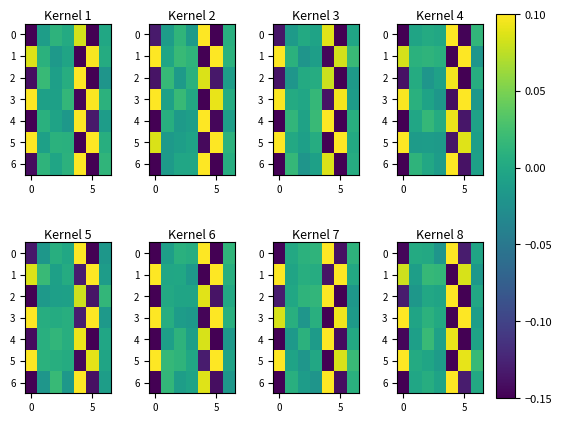

How many values in the row_3 series exceed 0?

4